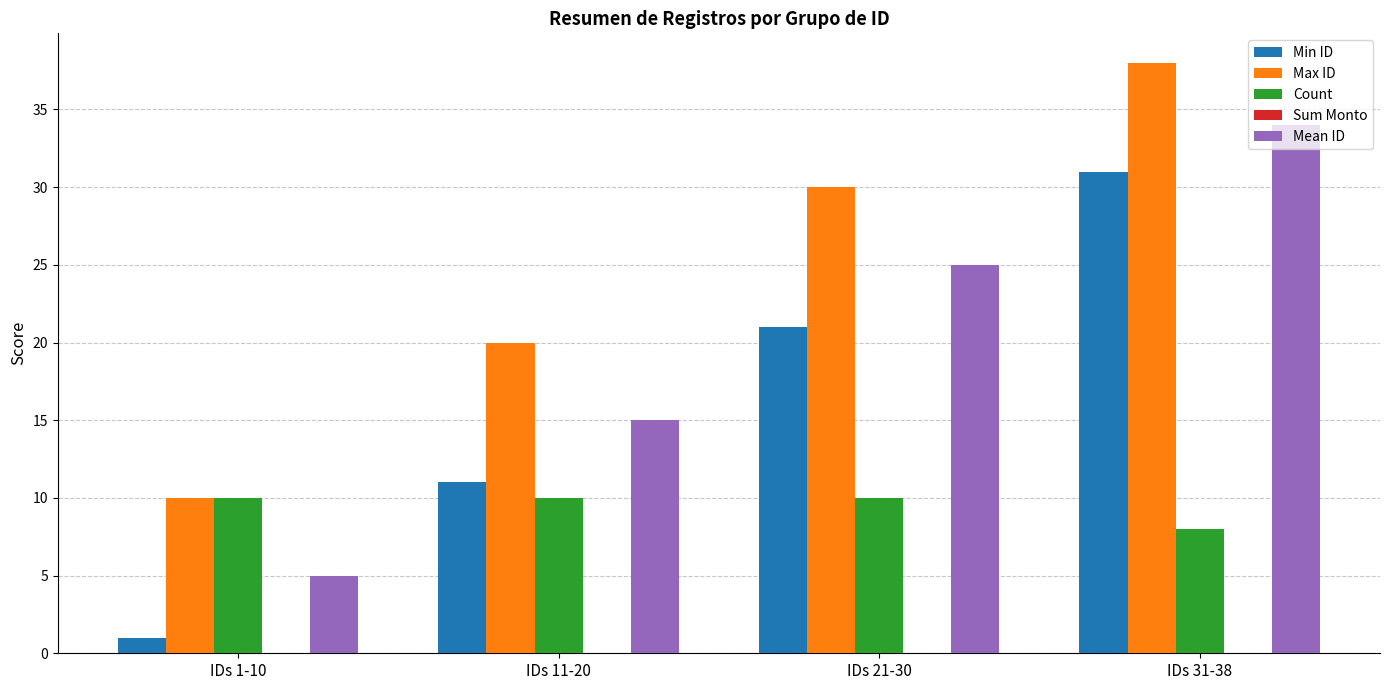

What is the sum of all Min ID values?

64